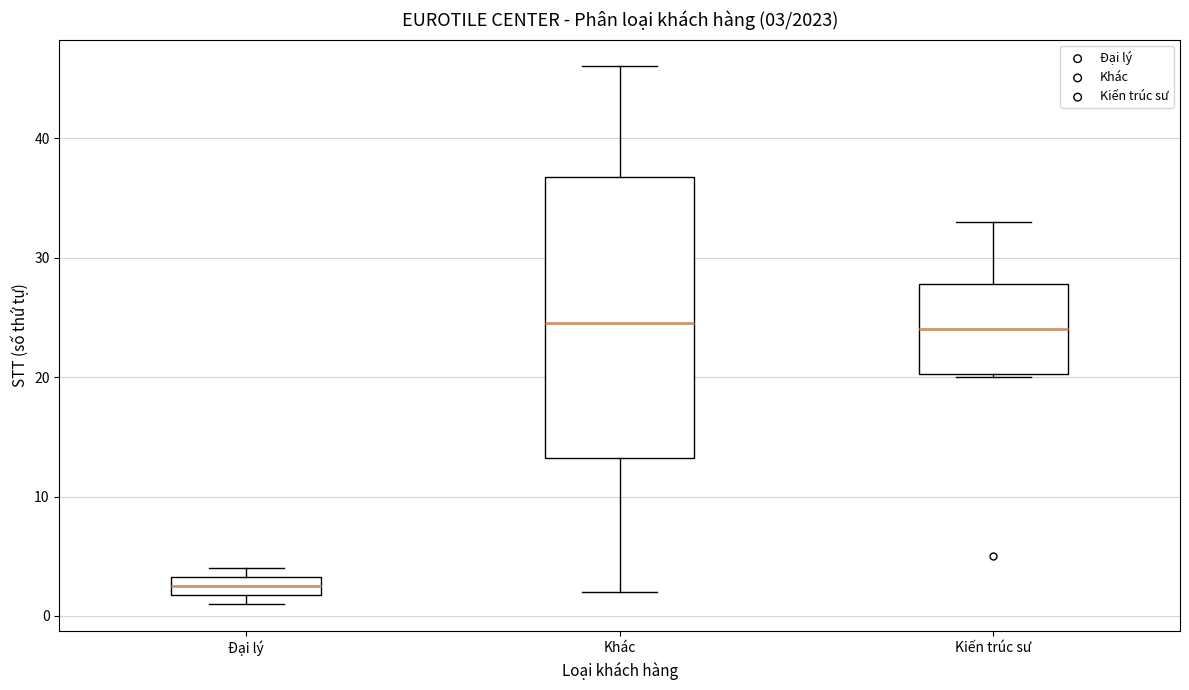

Which box is the tallest, from its lower edge to its upper edge?

Khác